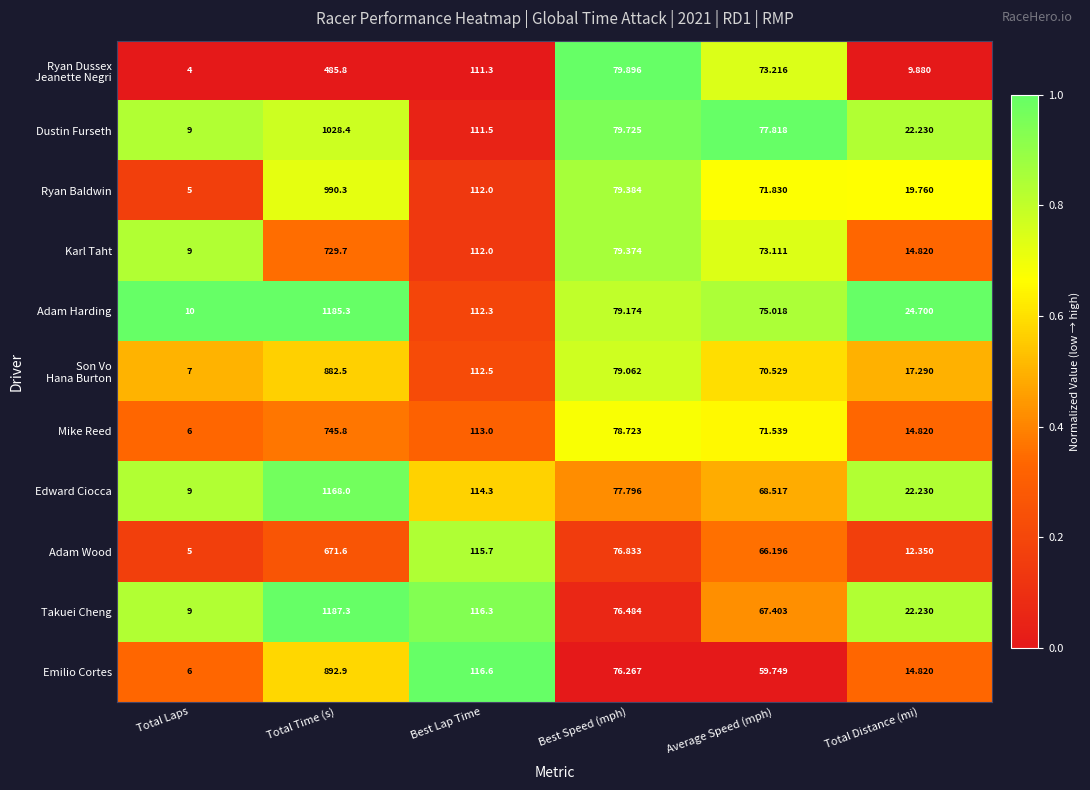

Where is Edward Ciocca nearest to the value 588?

Best Lap Time